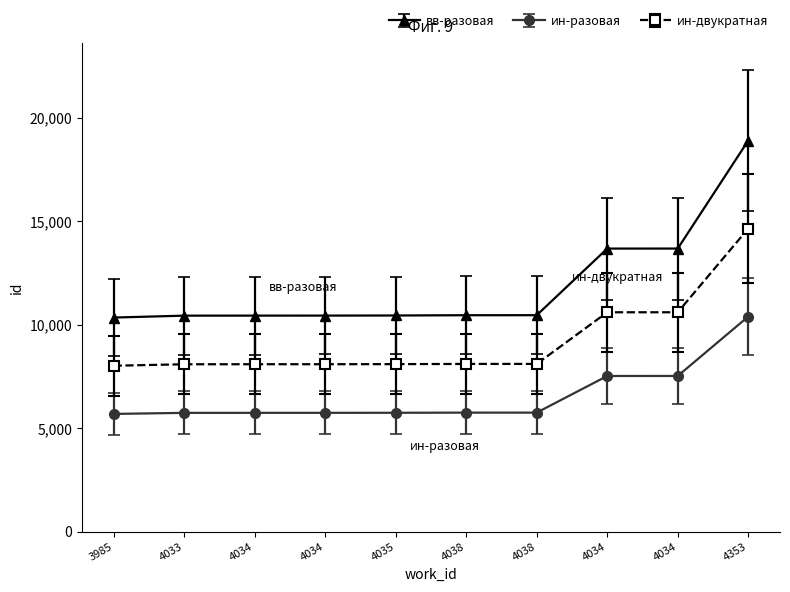

What are all the series names shown in the legend?

вв-разовая, ин-разовая, ин-двукратная